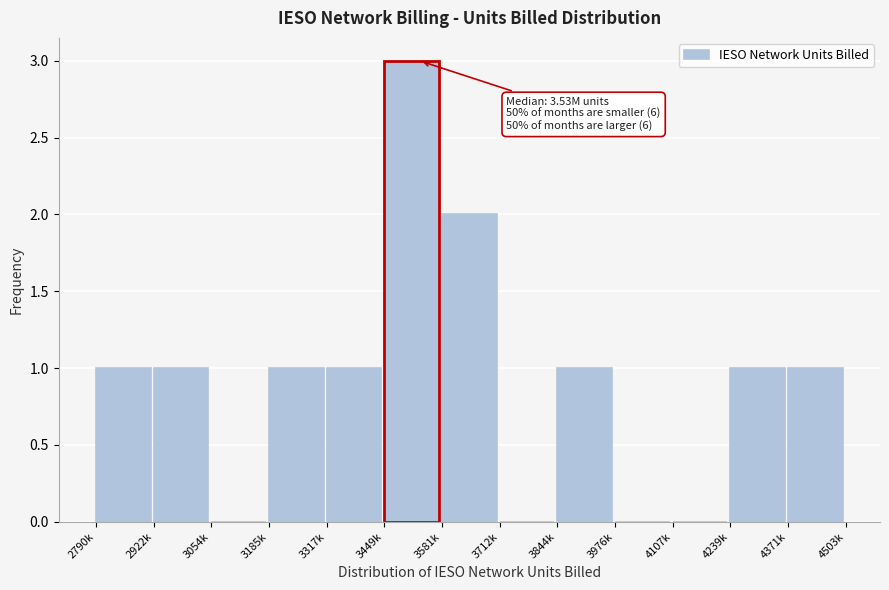

Reading right to left, extract all data points from this chart.

4371k=1	4239k=1	4107k=0	3976k=0	3844k=1	3712k=0	3581k=2	3449k=3	3317k=1	3185k=1	3054k=0	2922k=1	2790k=1